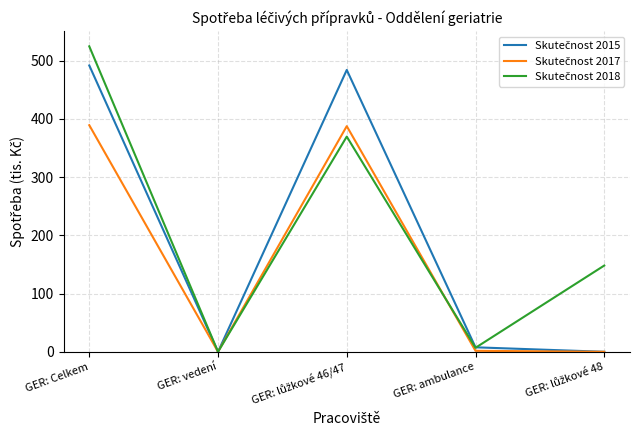

At which category is the sum across all series the highest?

GER: Celkem